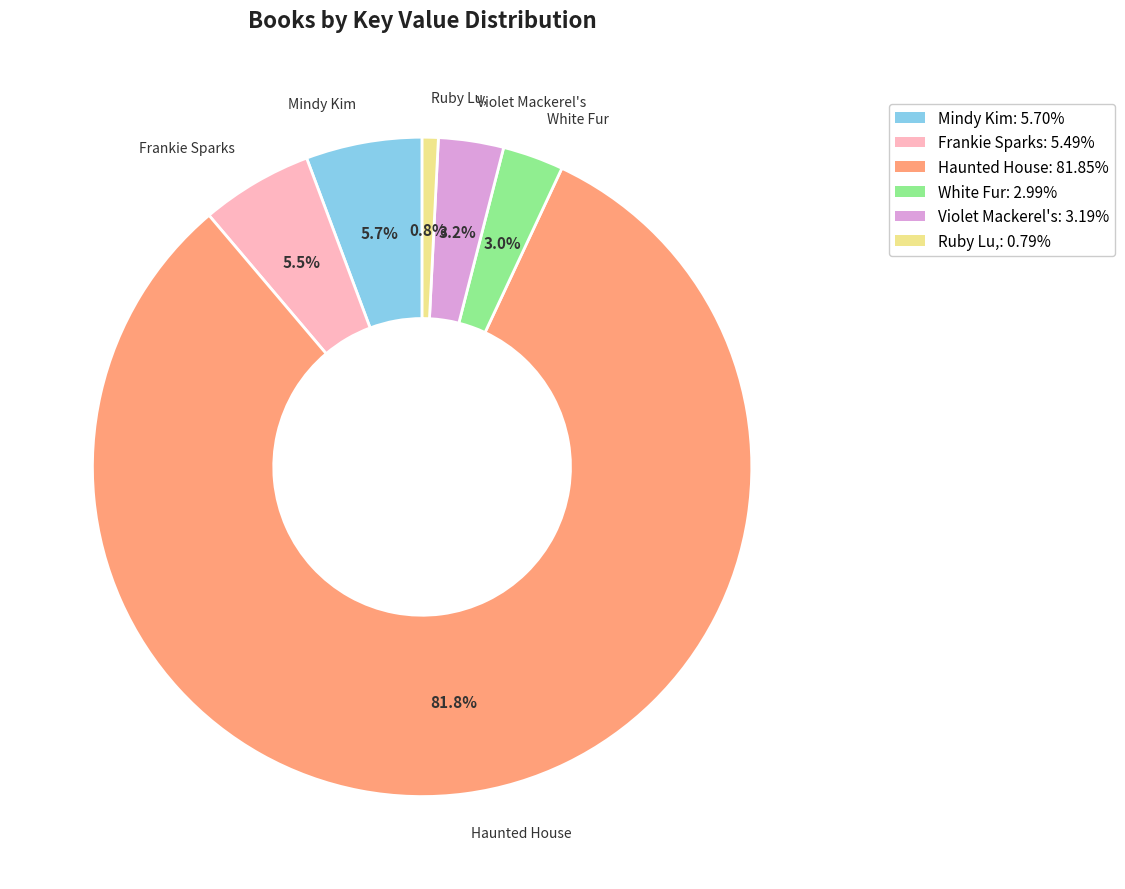

Is there any slice that represents more than half of the pie?

Yes